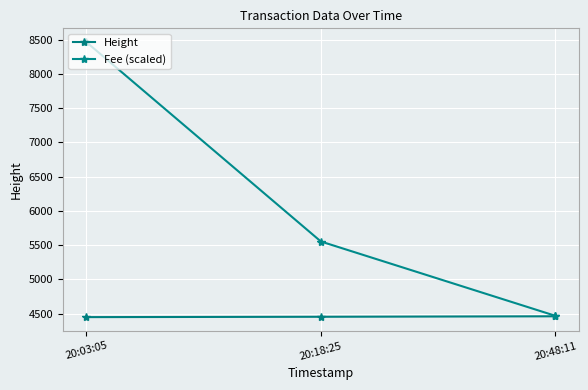

How many lines are shown in the chart?

2